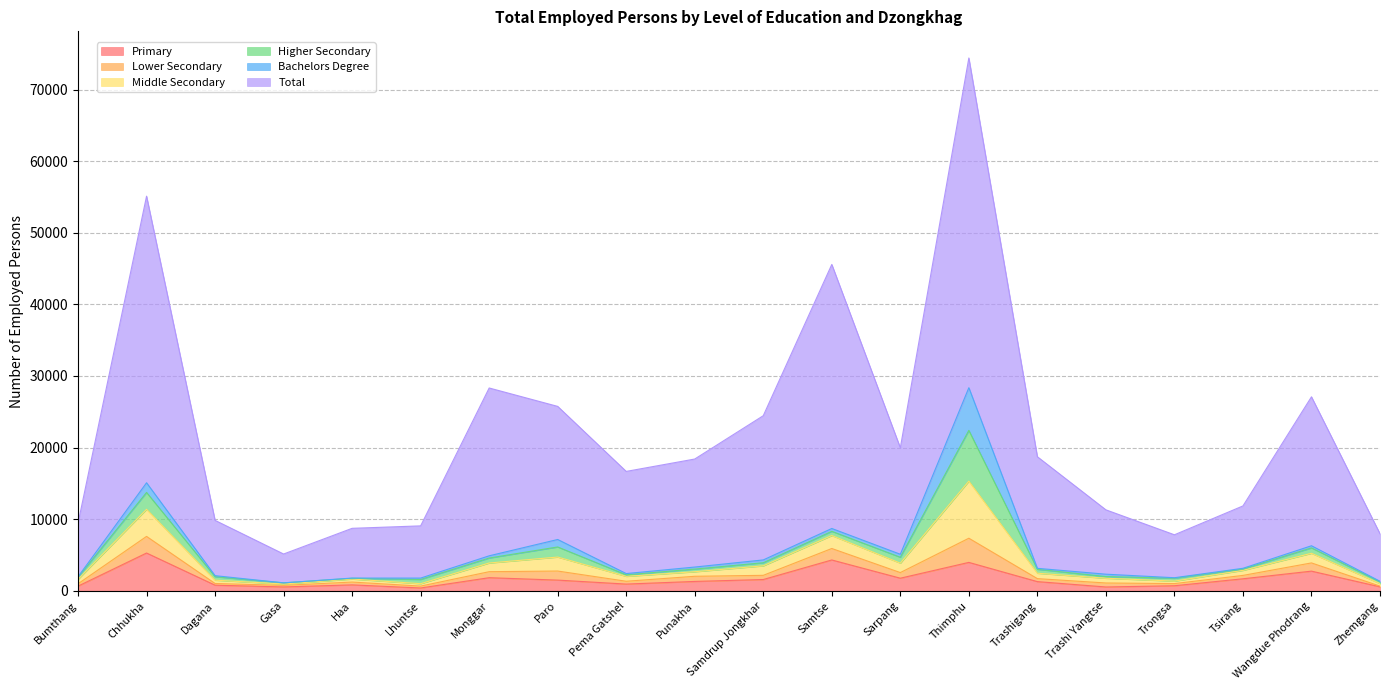

Which series has the widest spread of values?

Total